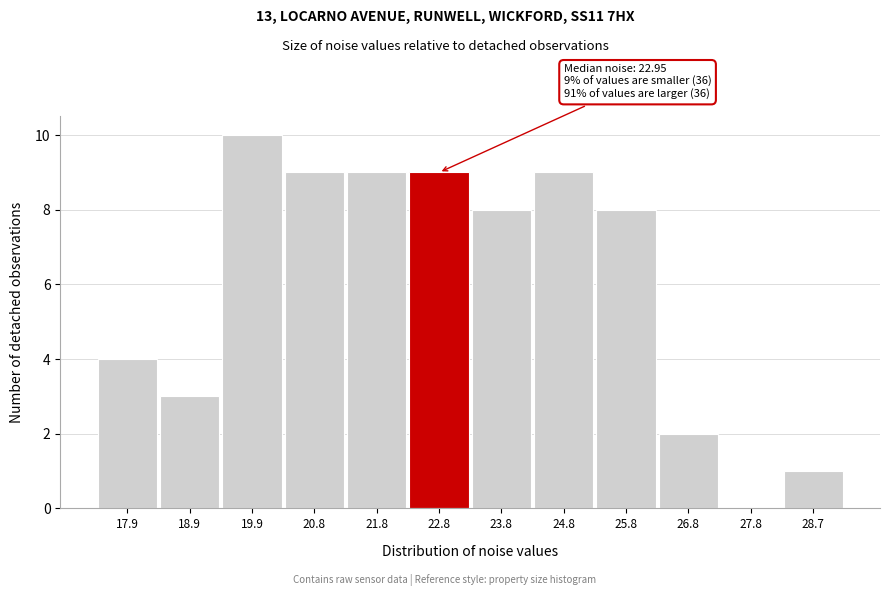

Reading right to left, what are all the values shown in this chart?

28.7=1	27.8=0	26.8=2	25.8=8	24.8=9	23.8=8	22.8=9	21.8=9	20.8=9	19.9=10	18.9=3	17.9=4